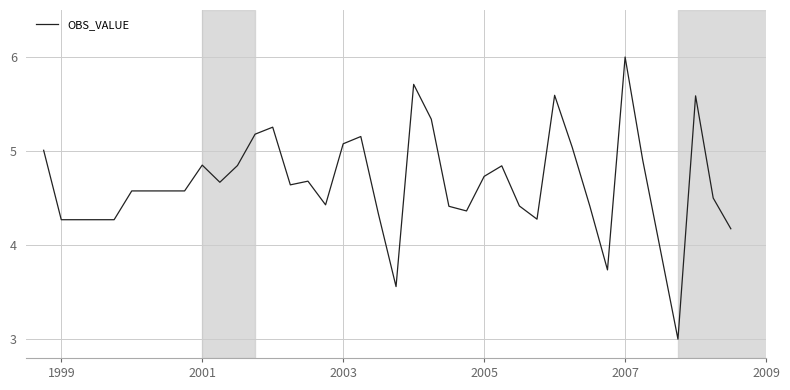

How many values exceed 4?

36